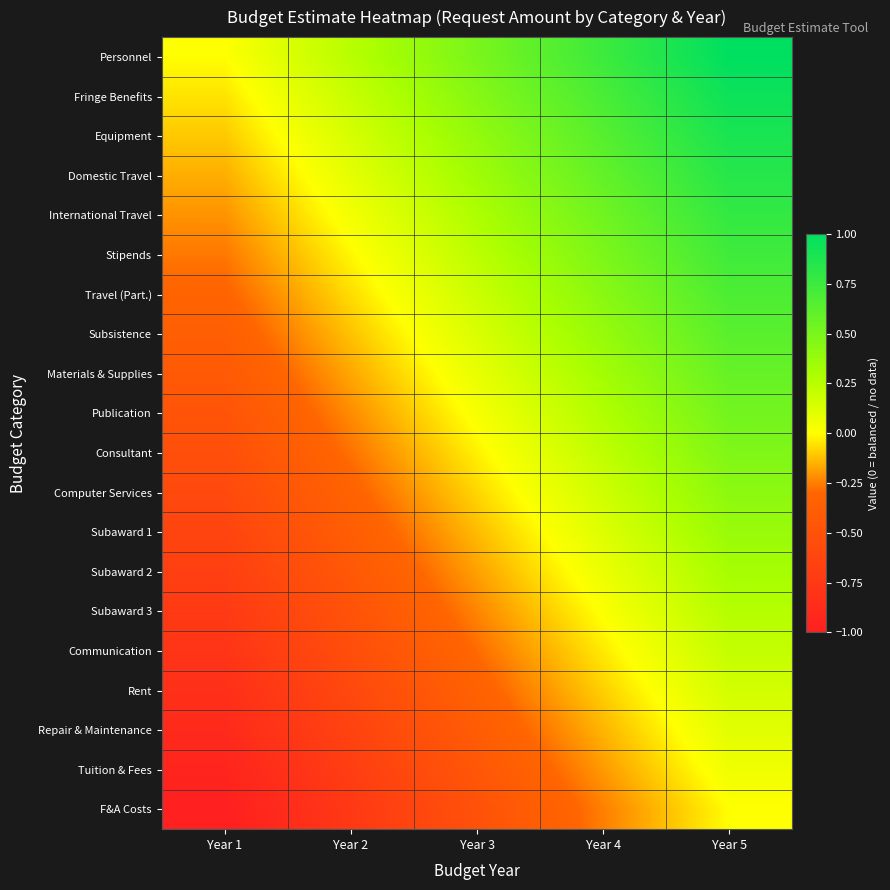

At which category is the sum across all series the highest?

Year 5